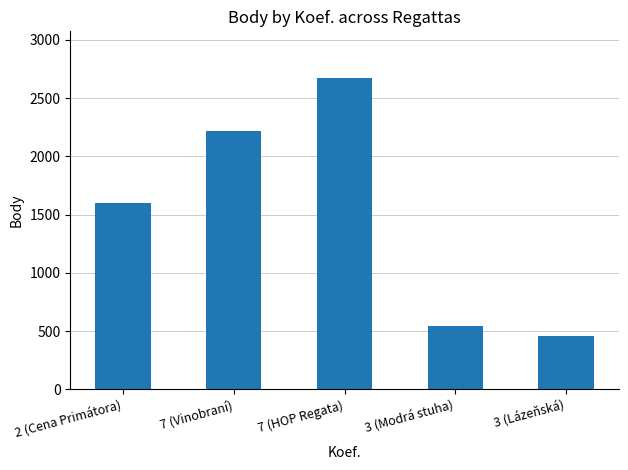

Reading right to left, list all the values displayed in this chart.

456	541	2673	2216	1600